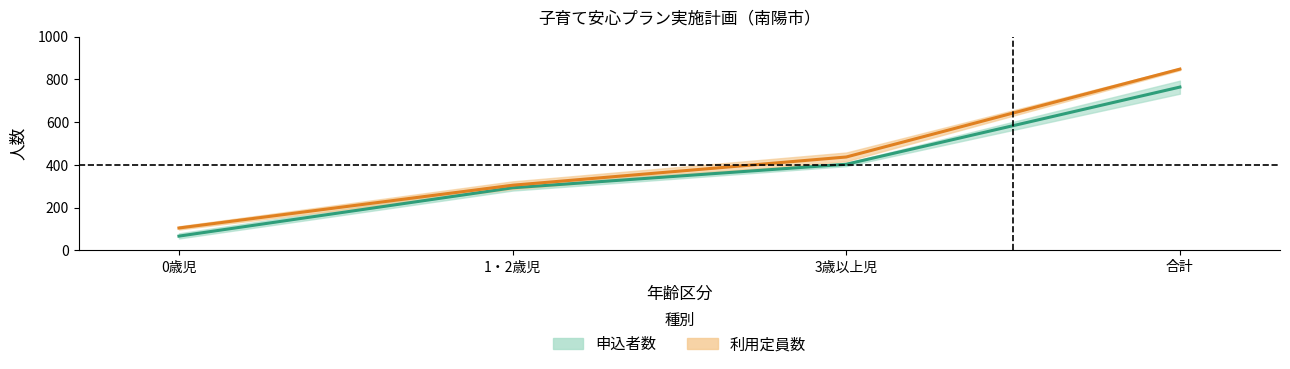

What is the average value of the 申込者数（中央） series?

382